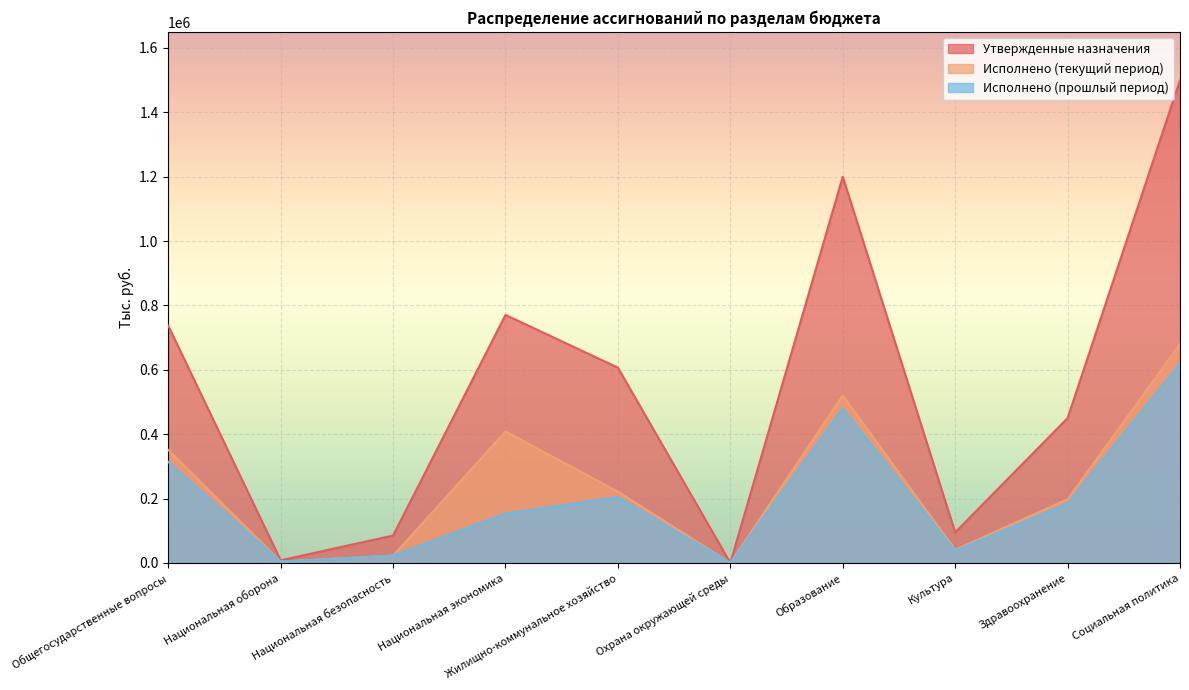

How many lines are shown in the chart?

3